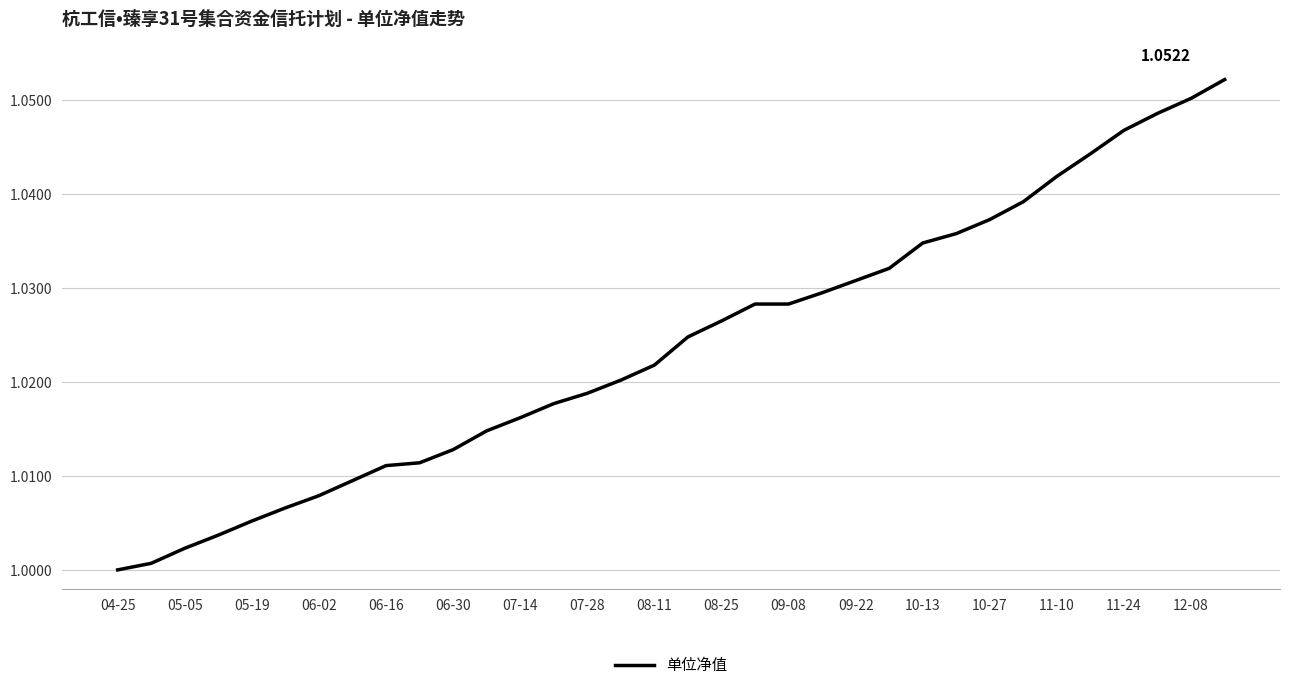

How many categories are shown in the chart?

34